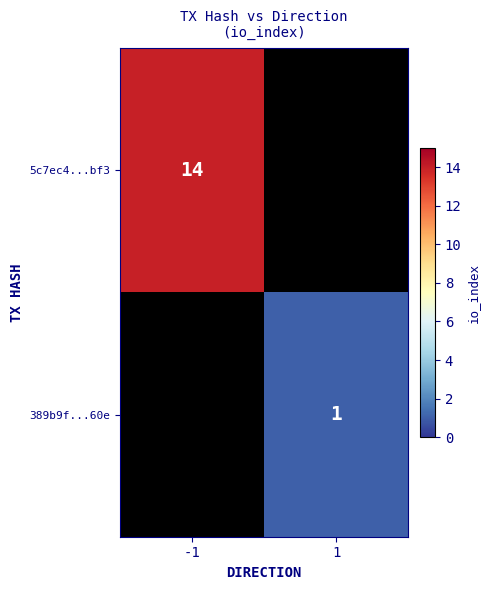

True or false: 389b9f...60e has a value of 1 at 1.

True